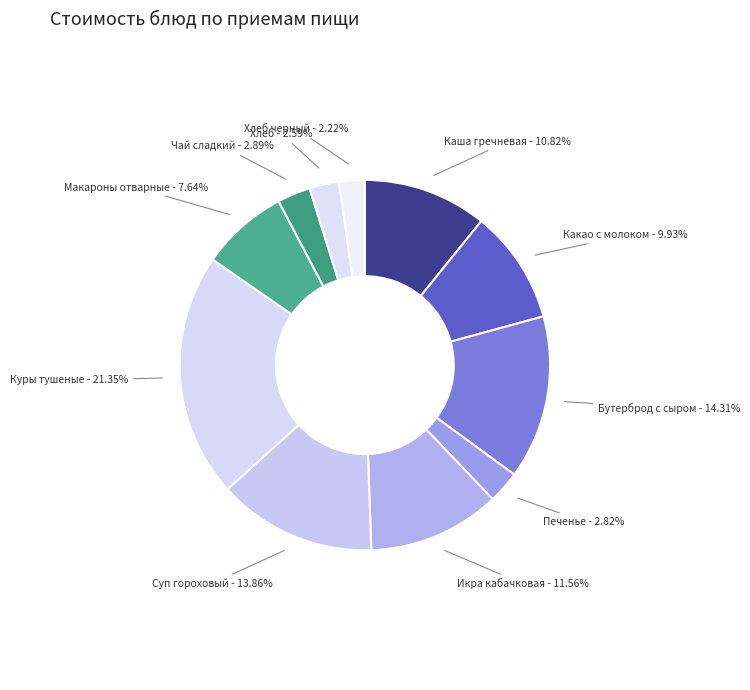

To the nearest percent, what percentage of the pie is Чай сладкий?

3%